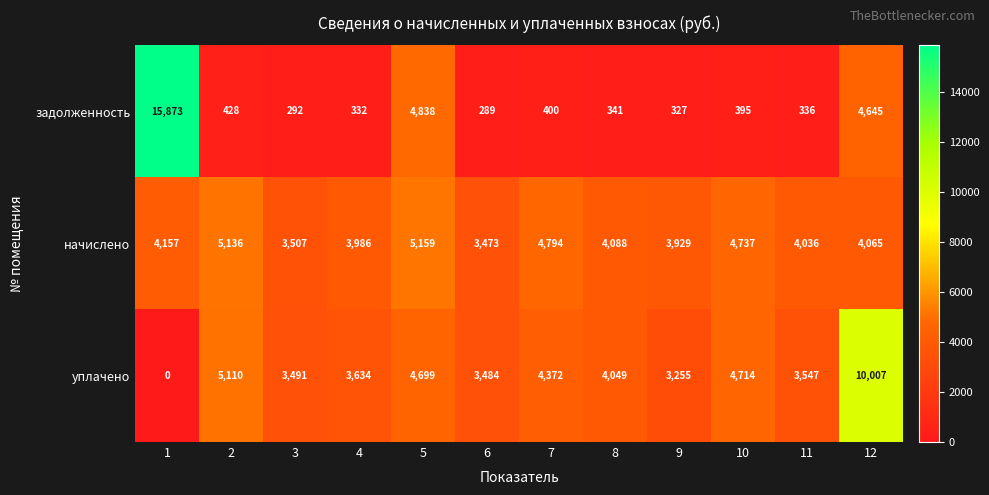

Which category has the lowest value across all series?

1